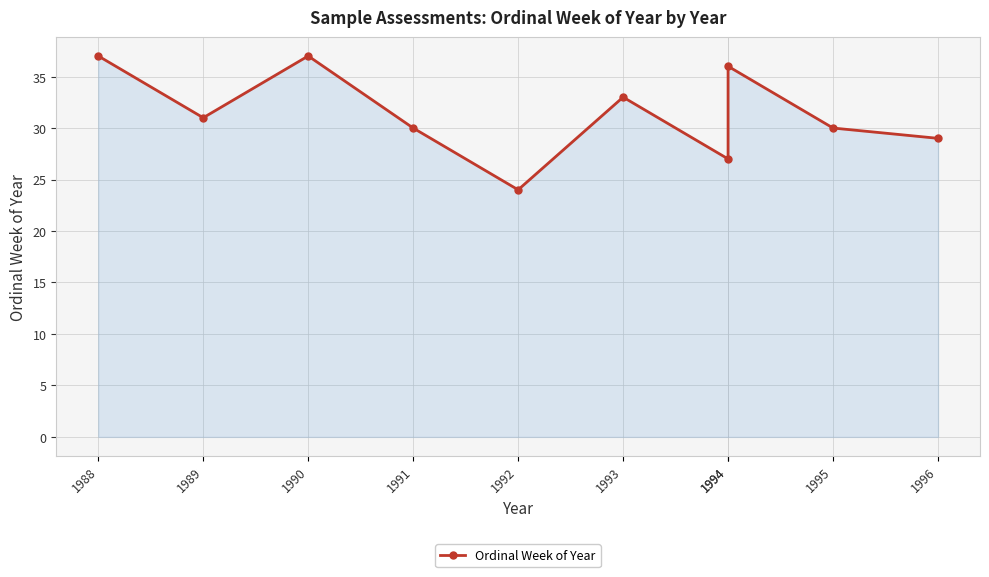

Where is the data nearest to the value 30?

1991